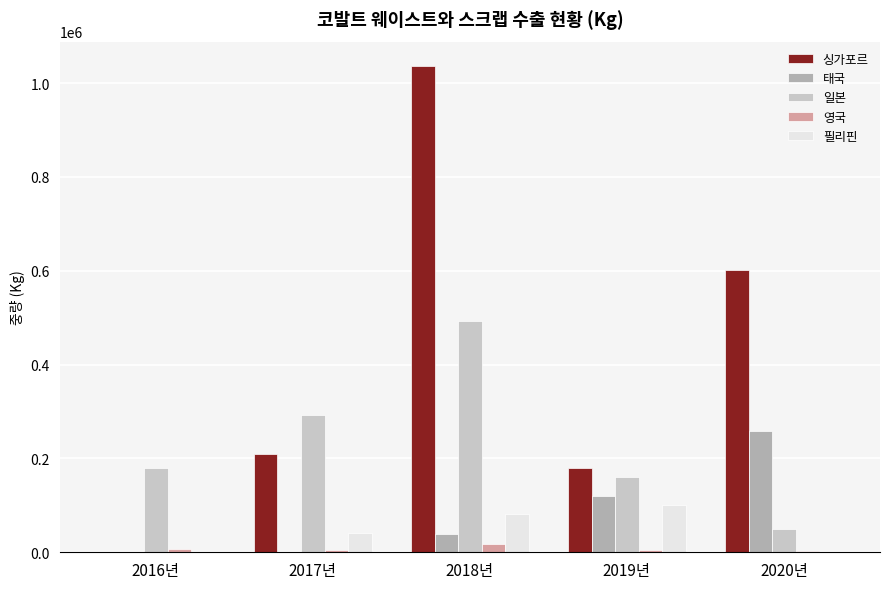

Where is 일본 nearest to the value 271501?

2017년